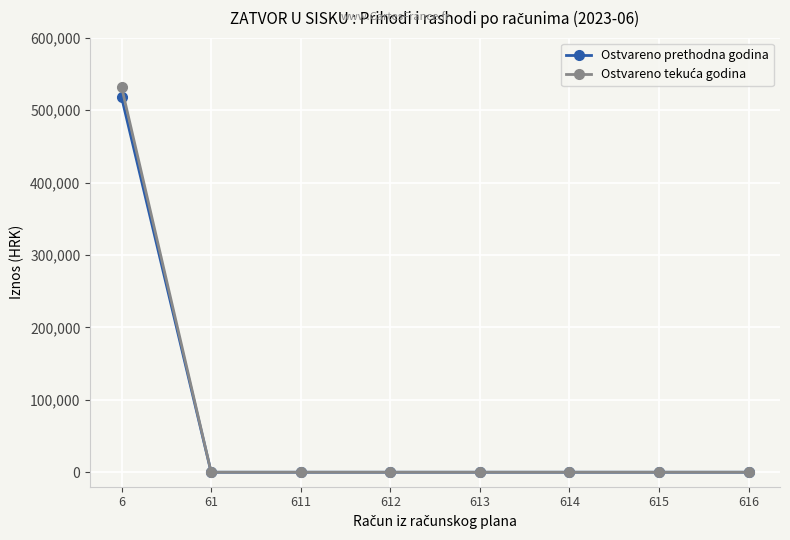

At which category is the sum across all series the highest?

6